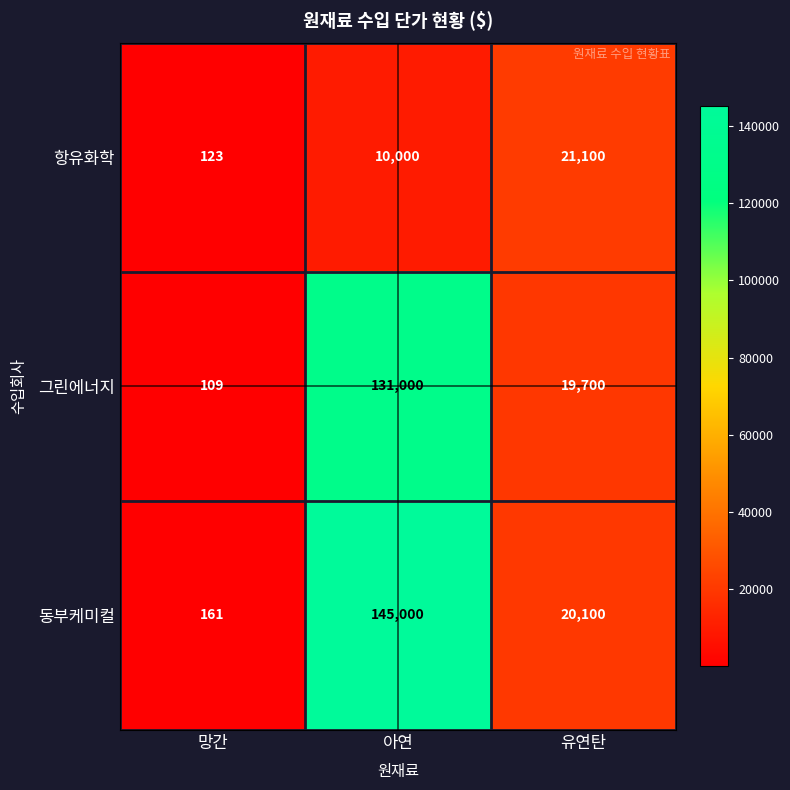

Reading left to right, extract all data points from this chart.

항유화학: 망간=123	아연=10000	유연탄=21100
그린에너지: 망간=109	아연=131000	유연탄=19700
동부케미컬: 망간=161	아연=145000	유연탄=20100